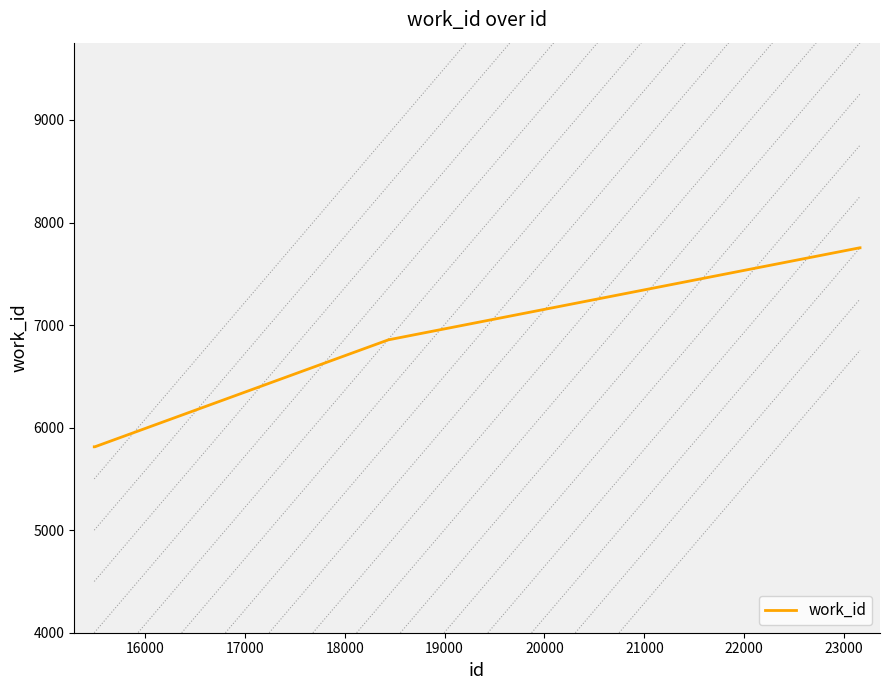

What is the difference between the maximum and minimum values?

1941